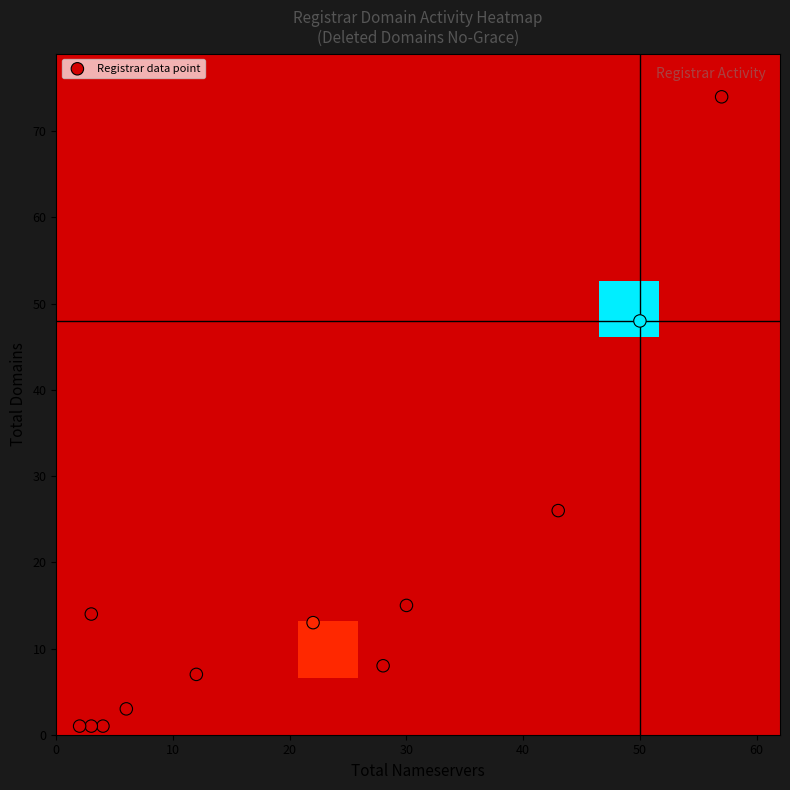

Which series has the largest total across all categories?

Registrar data point